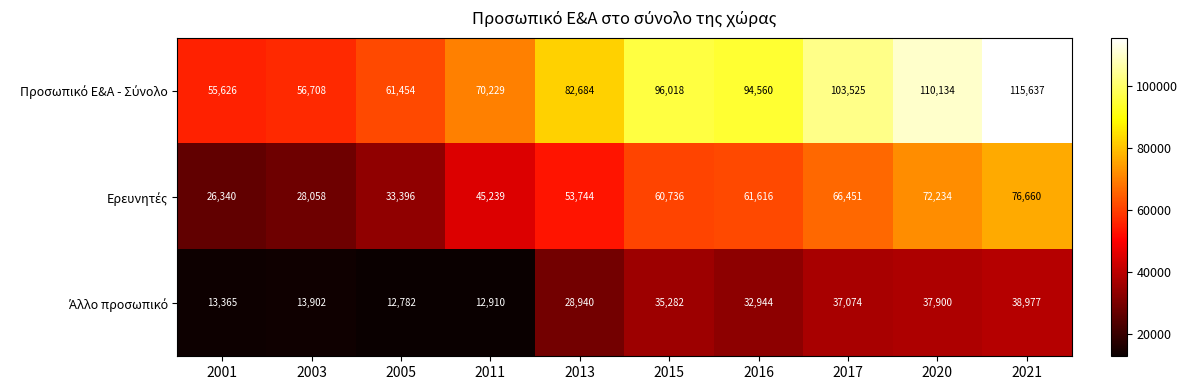

What is the spread (max minus min) of values at 2005?

48672